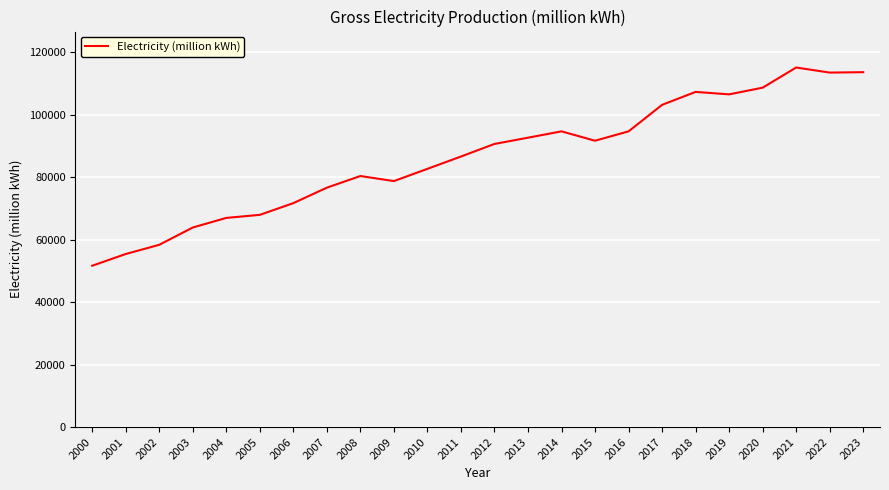

What is the average value?

86352.6